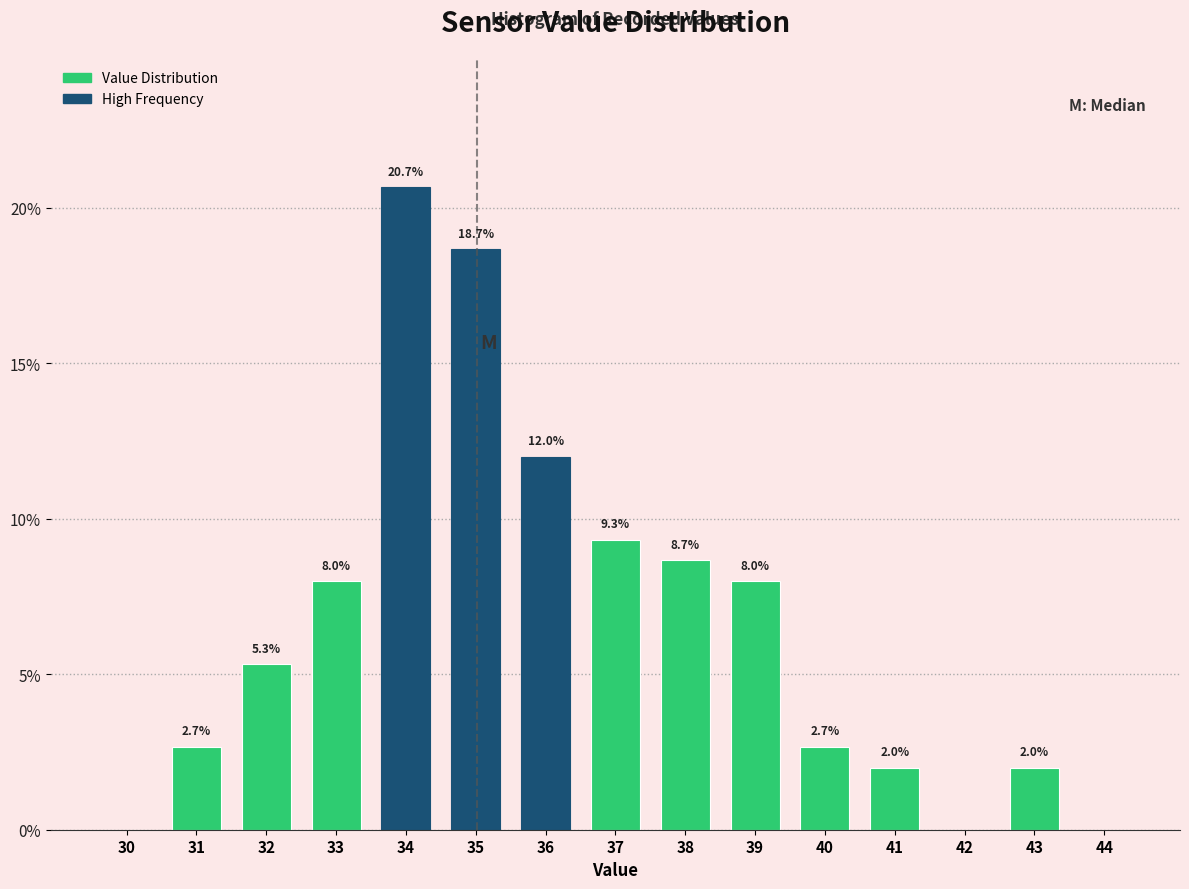

Reading left to right, extract all data points from this chart.

30=0.0	31=2.7	32=5.3	33=8.0	34=20.7	35=18.7	36=12.0	37=9.3	38=8.7	39=8.0	40=2.7	41=2.0	42=0.0	43=2.0	44=0.0